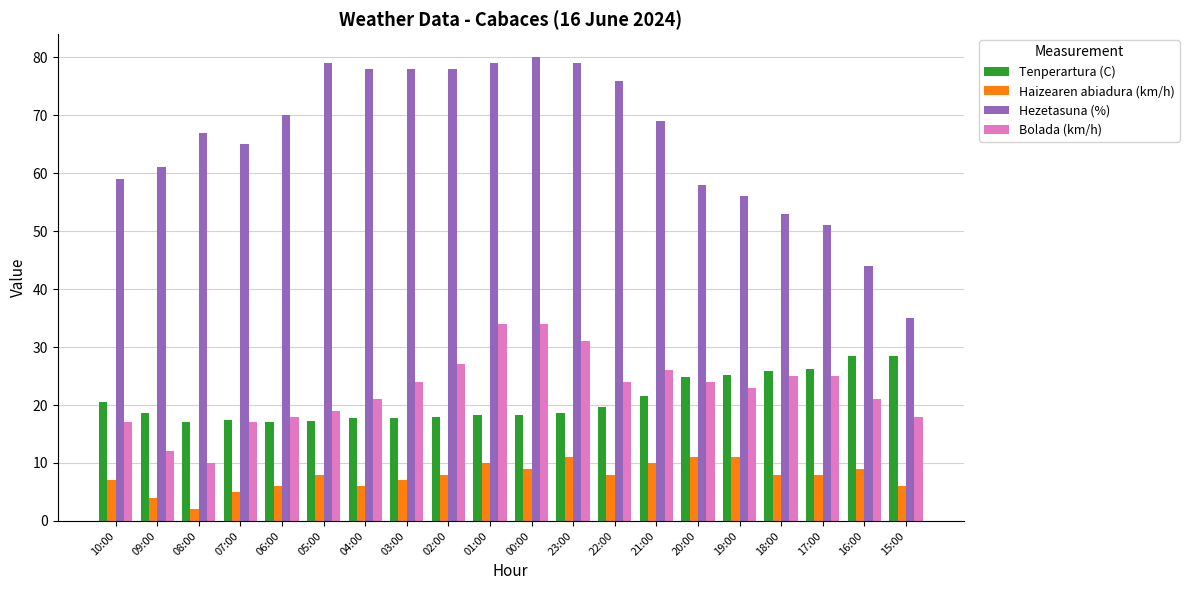

Which series has the largest total across all categories?

Hezetasuna (%)